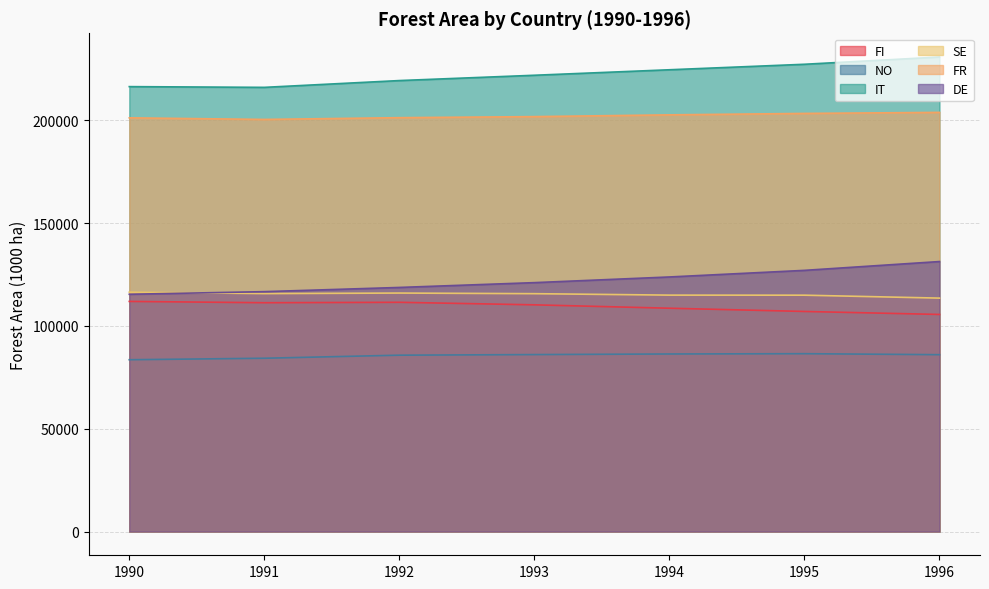

How many lines are shown in the chart?

6